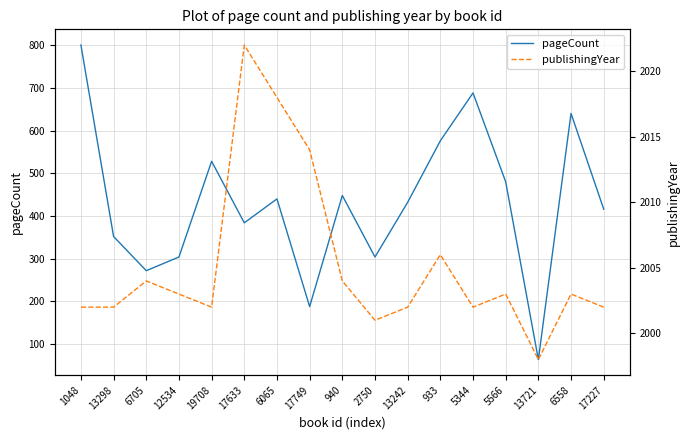

How many distinct data groups are displayed?

2